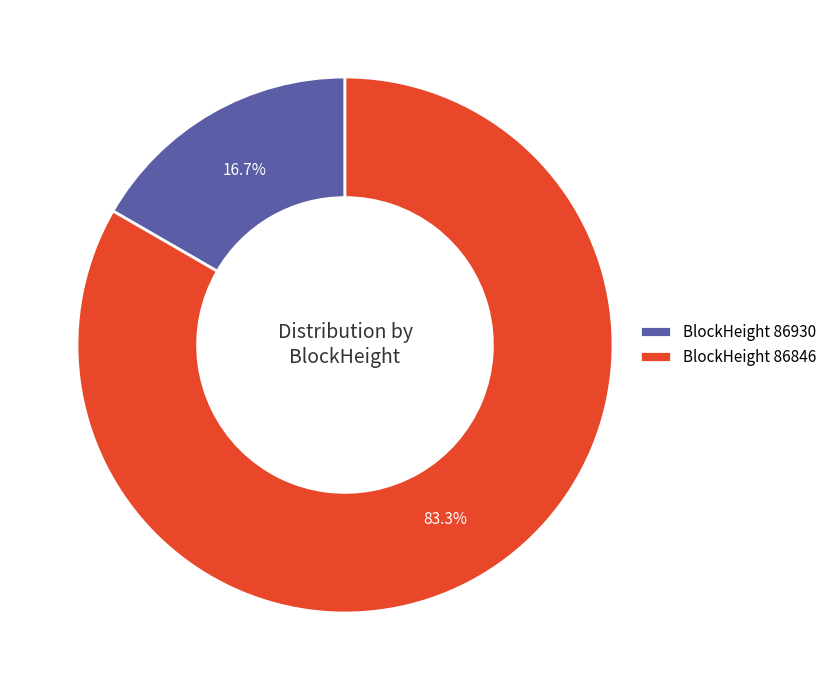

Which slice represents more than half of the pie?

BlockHeight 86846